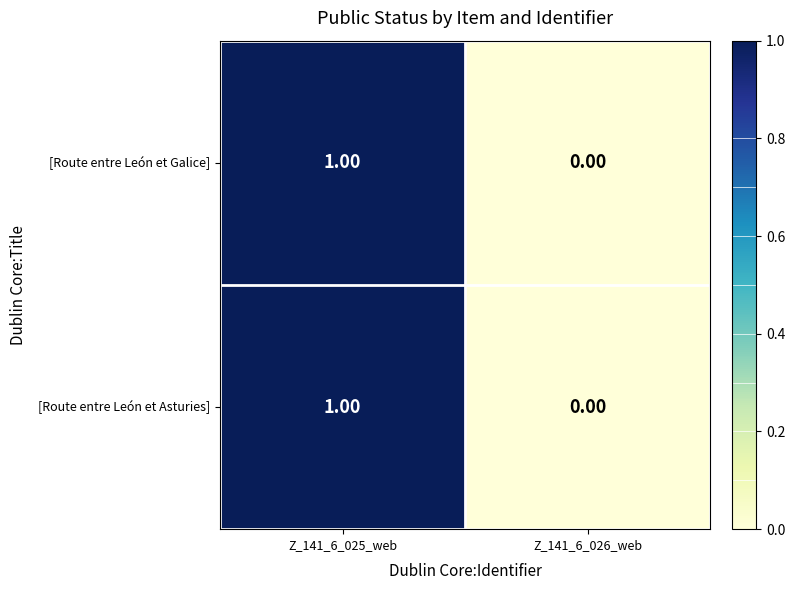

At which category is the sum across all series the highest?

Z_141_6_025_web